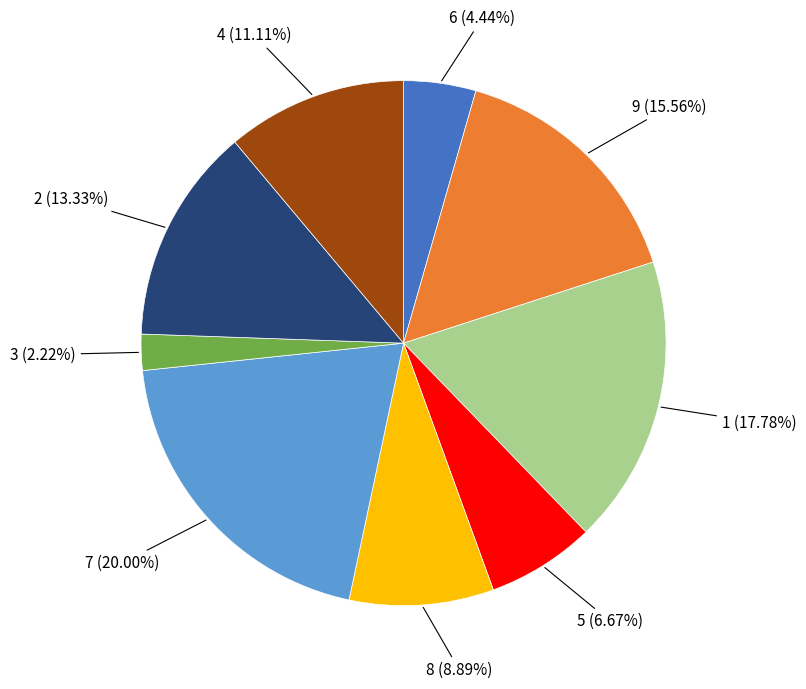

Does any single category account for the majority?

No